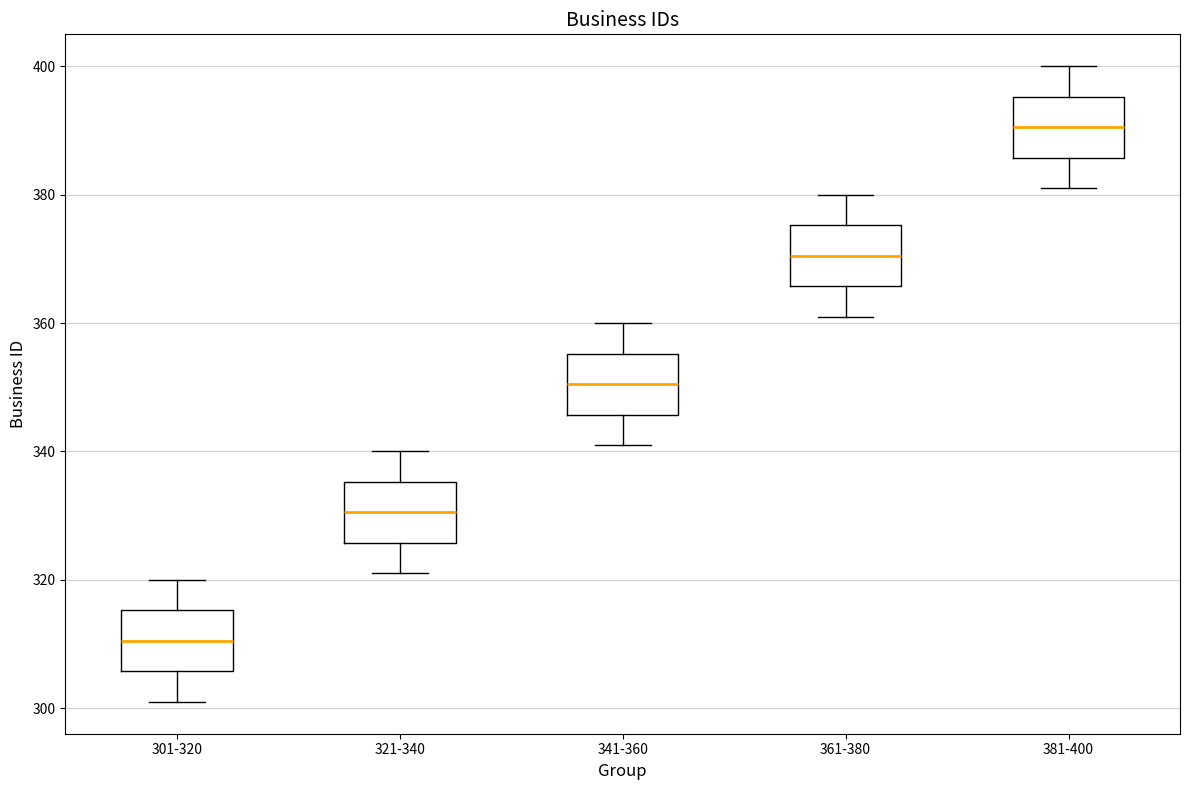

Which box has the lowest median line?

301-320